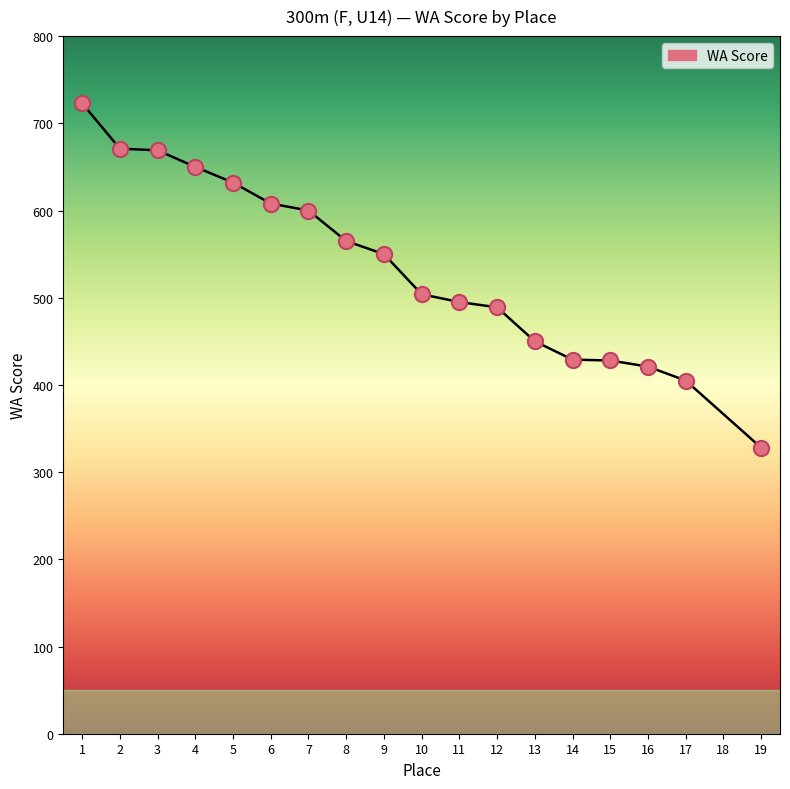

What is the change in value from 12 to 17?

-84.0